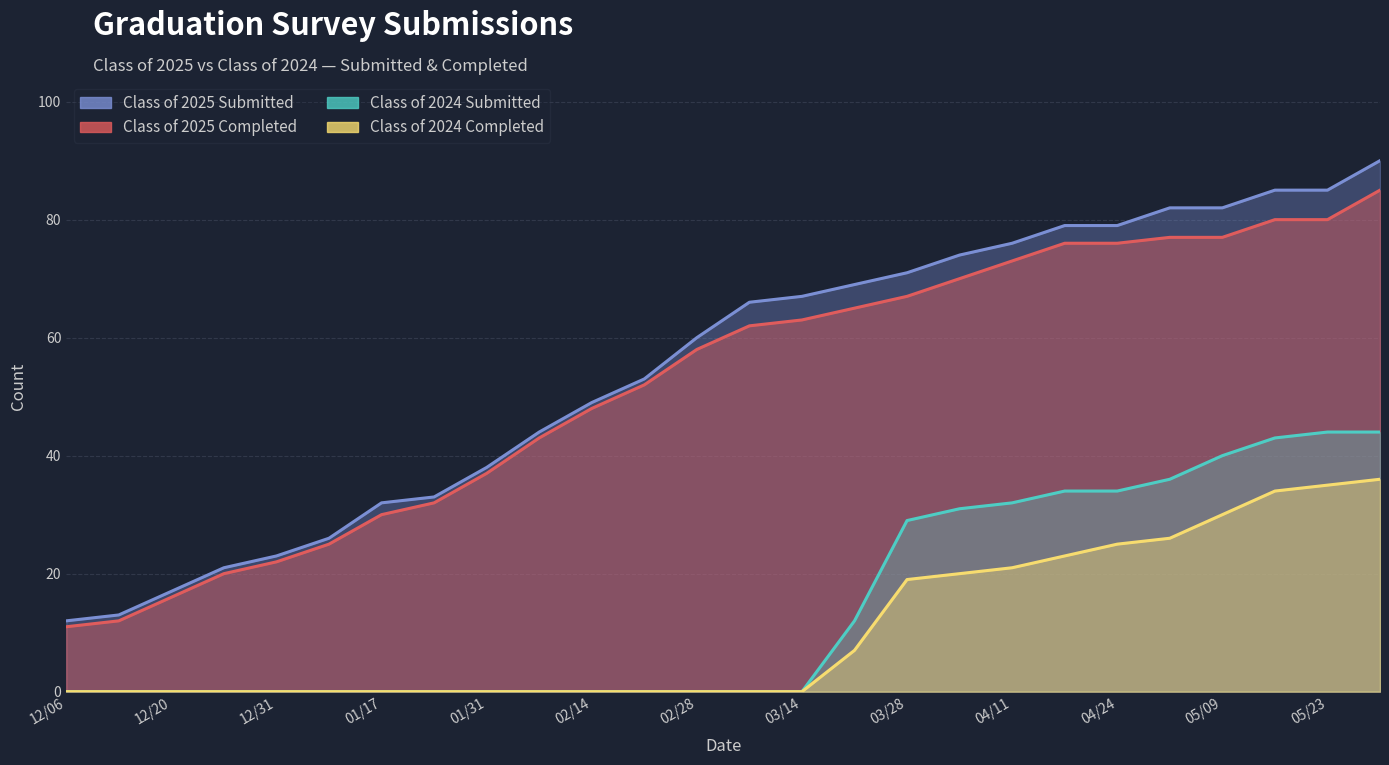

At 12/06, list the series in order from largest to smallest.

Class of 2025 Submitted, Class of 2025 Completed, Class of 2024 Submitted, Class of 2024 Completed